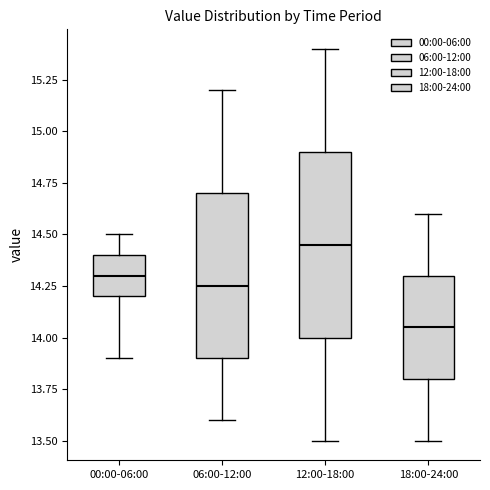

Reading left to right, read every box against the y-axis: the position of its median line, the range the box covers, and the ends of its whiskers. The values are not printed on the chart, so give them approximately, as read against the axis.

00:00-06:00: median 14.30, box 14.20 to 14.40, whiskers 13.90 to 14.50
06:00-12:00: median 14.25, box 13.90 to 14.70, whiskers 13.60 to 15.20
12:00-18:00: median 14.45, box 14.00 to 14.90, whiskers 13.50 to 15.40
18:00-24:00: median 14.05, box 13.80 to 14.30, whiskers 13.50 to 14.60